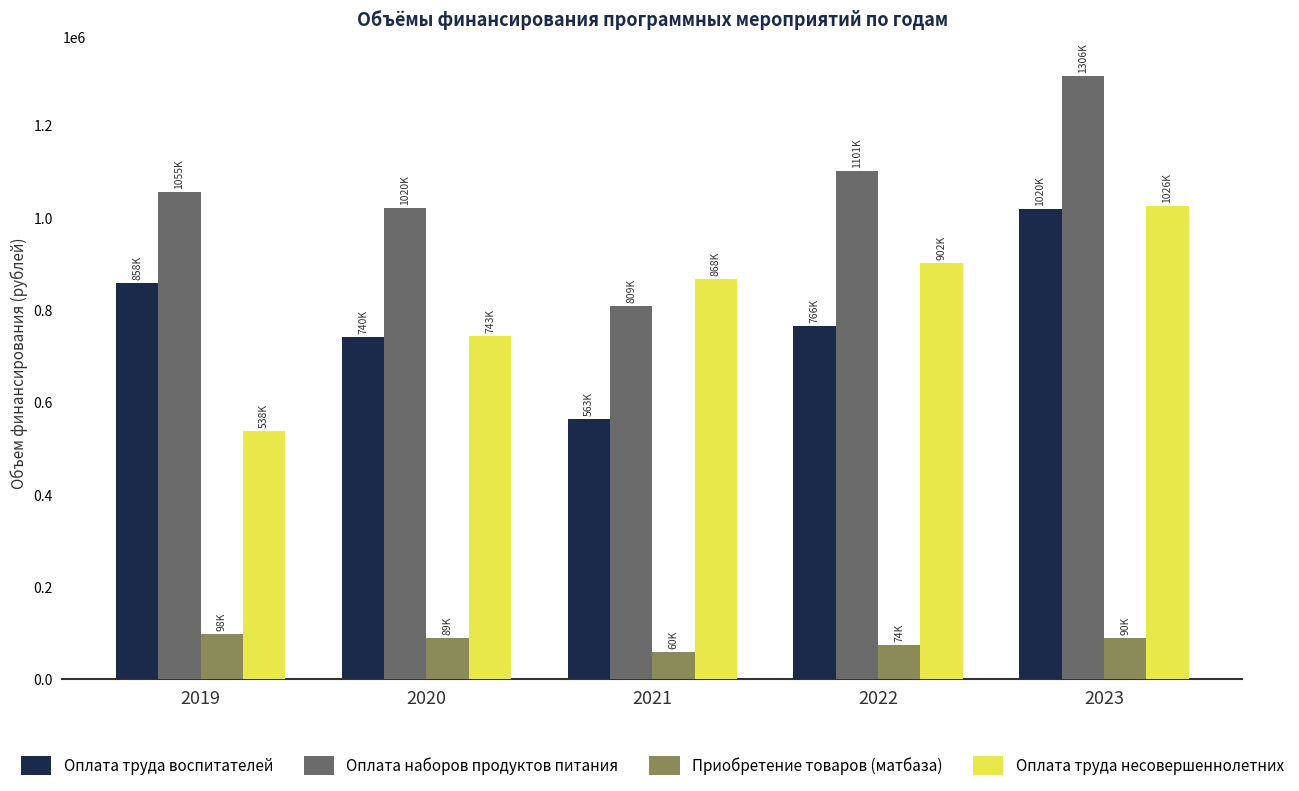

What is the difference between the highest and lowest values at 2021?

807676.1